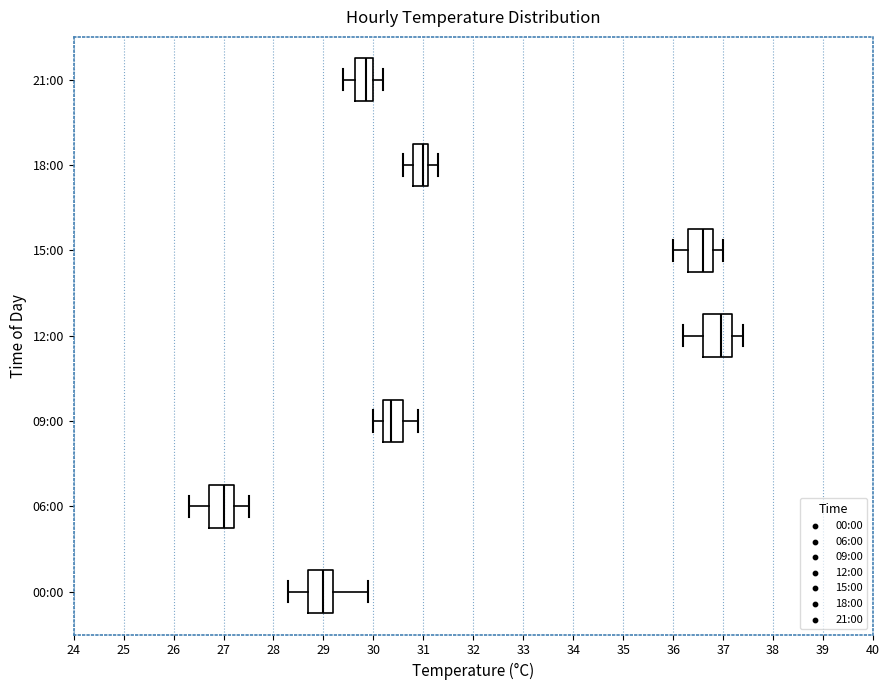

Where does the right whisker of the box for 21:00 end on the x-axis? The values are not printed on the chart, so give them approximately, as read against the axis.

30.2